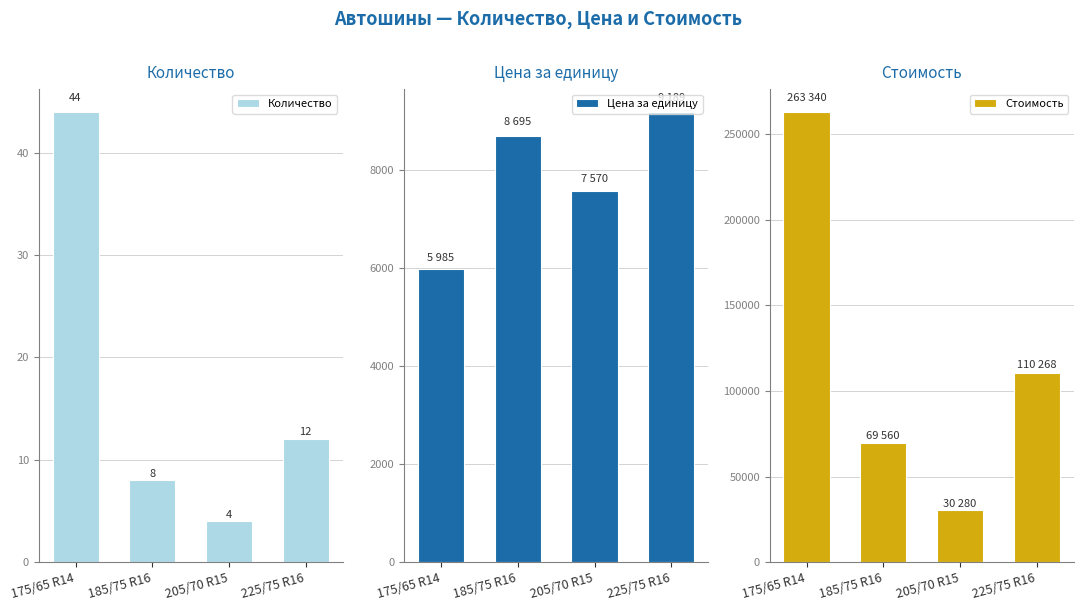

What is the label of the 4th bar from the right?

175/65 R14